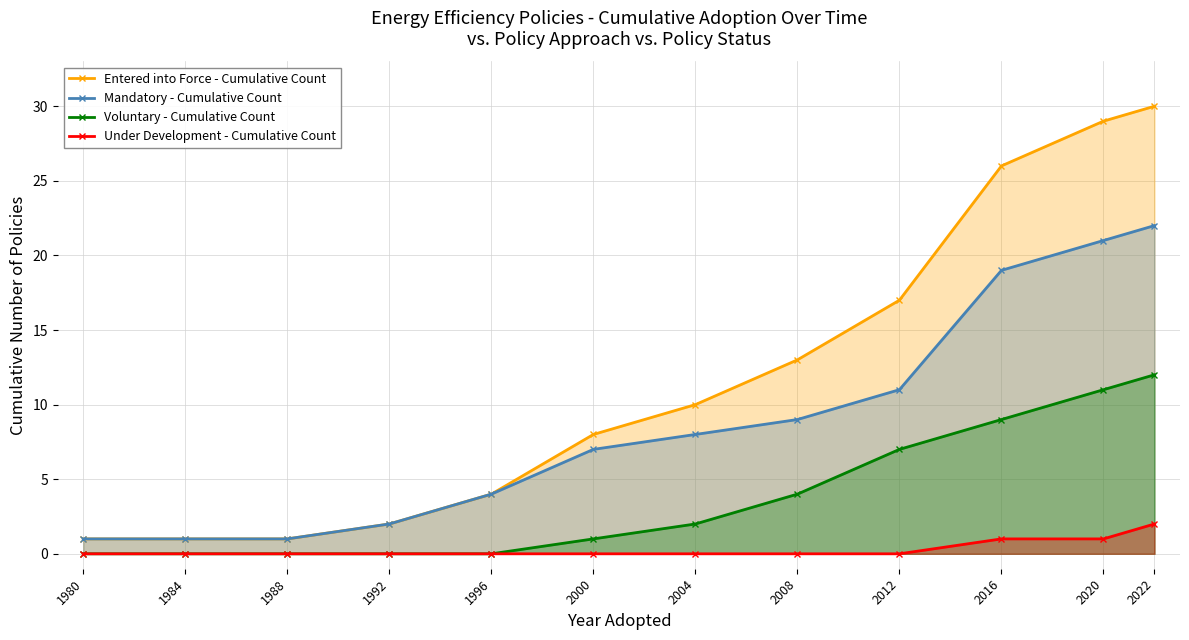

Which series changed the most between 1996 and 2022?

Entered into Force - Cumulative Count